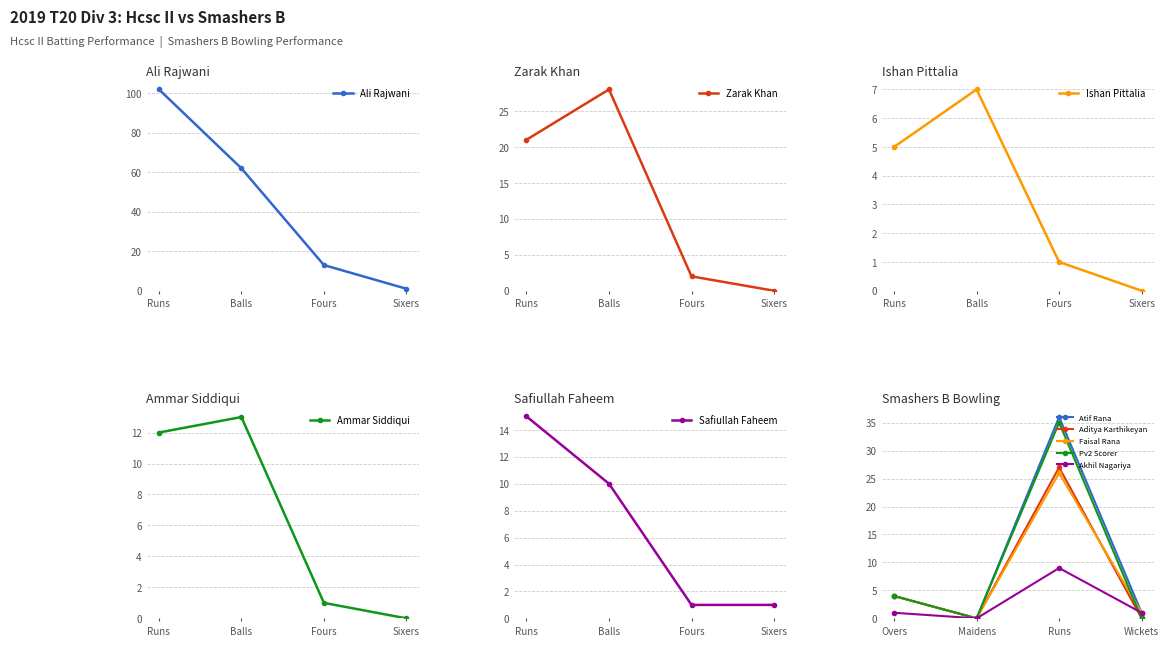

After their last crossing, which series has the higher values: Safiullah Faheem or Zarak Khan?

Safiullah Faheem